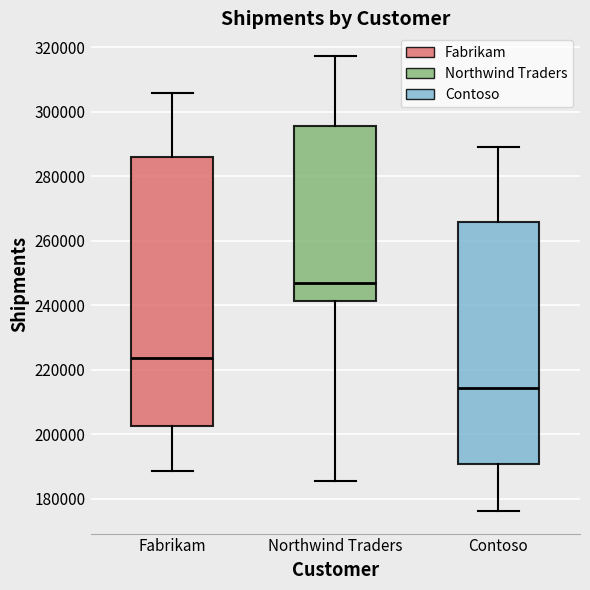

Which box is the tallest, from its lower edge to its upper edge?

Fabrikam